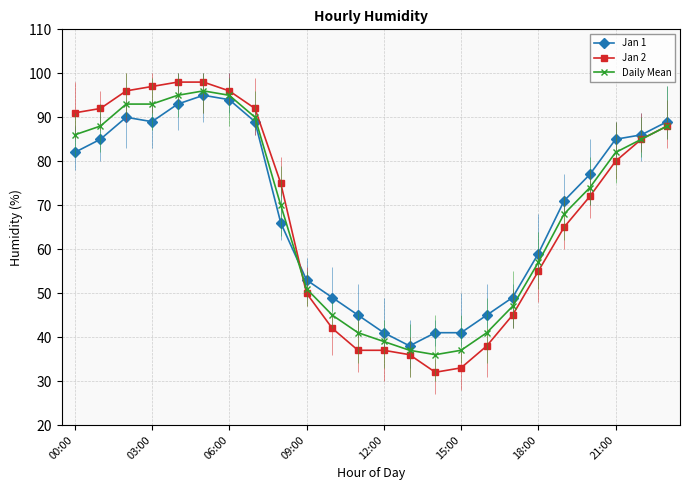

True or false: Jan 1 has more than 2 points higher than both neighbors.

False